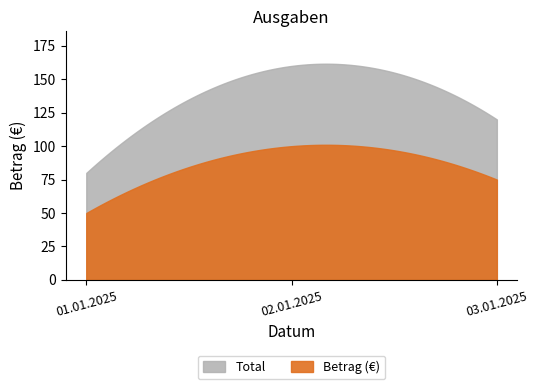

What is the difference between the maximum and second lowest values?

25